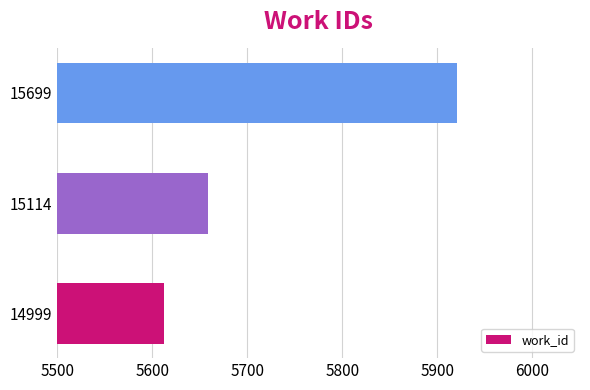

Is it true that the value at 14999 is 5612?

True